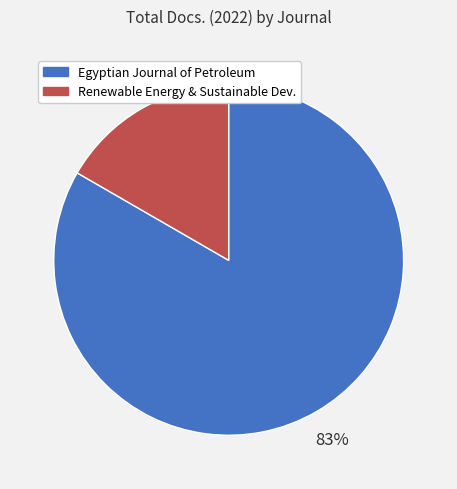

Is there a majority slice in this chart?

Yes